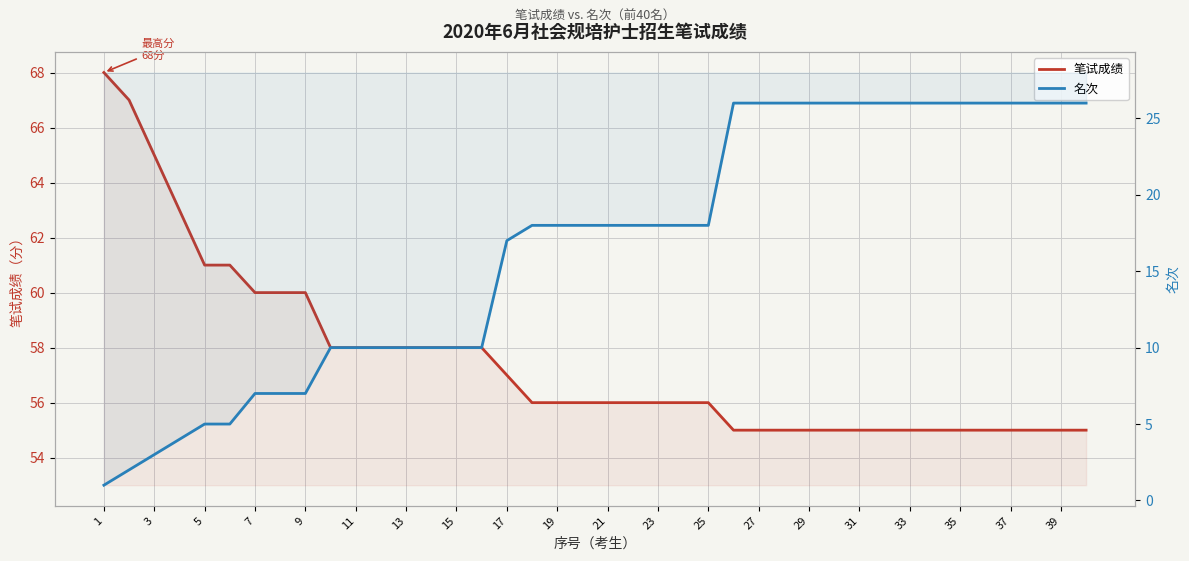

List the series in order of their overall mean, highest first.

笔试成绩, 名次